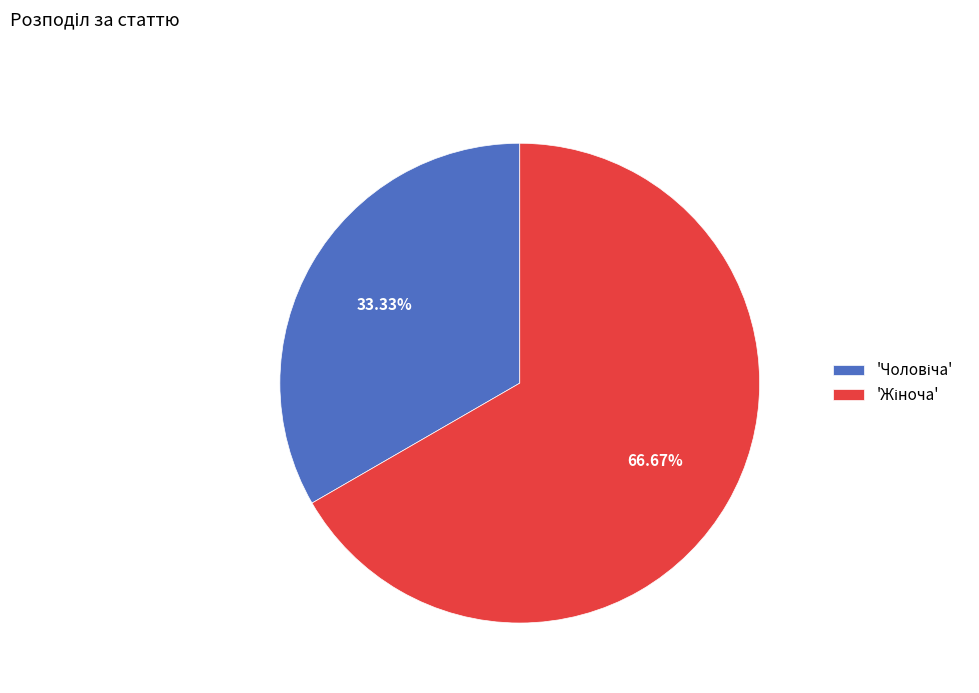

How many slices are in this pie chart?

2